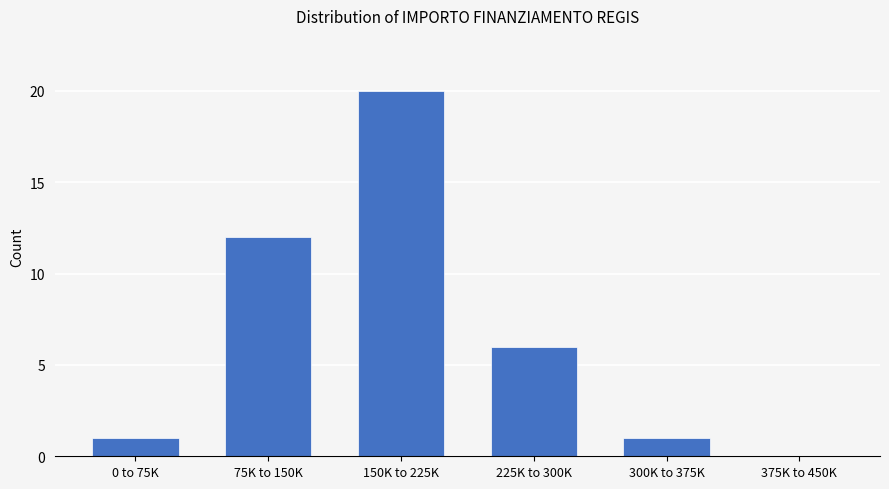

Reading left to right, list all the values displayed in this chart.

0 to 75K=1	75K to 150K=12	150K to 225K=20	225K to 300K=6	300K to 375K=1	375K to 450K=0